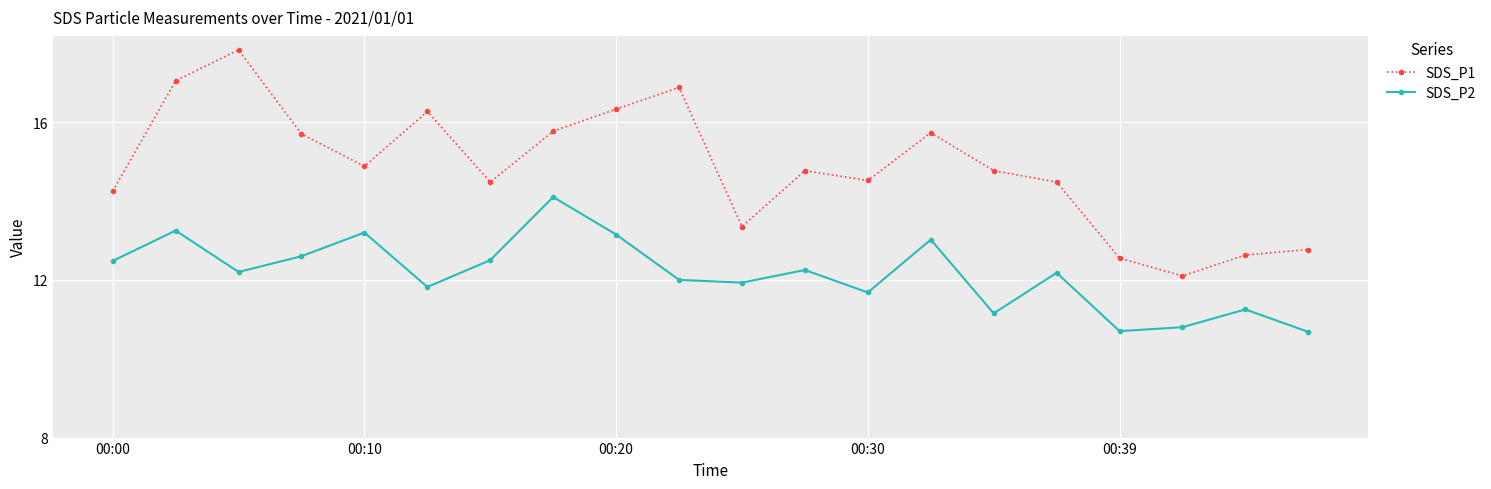

How many interior local peaks does the SDS_P2 series have?

7